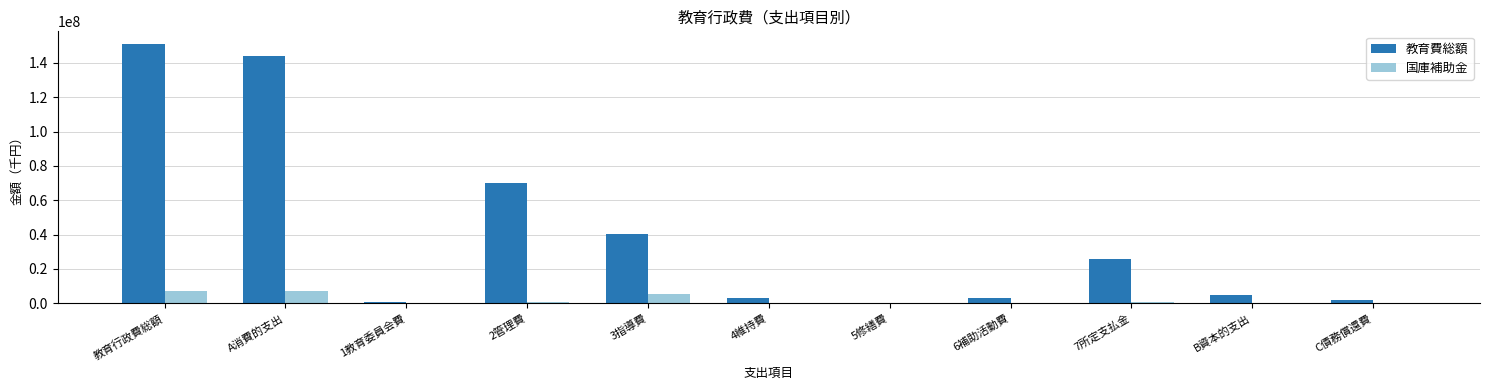

The 国庫補助金 series shows 0 at C債務償還費. True or false?

True